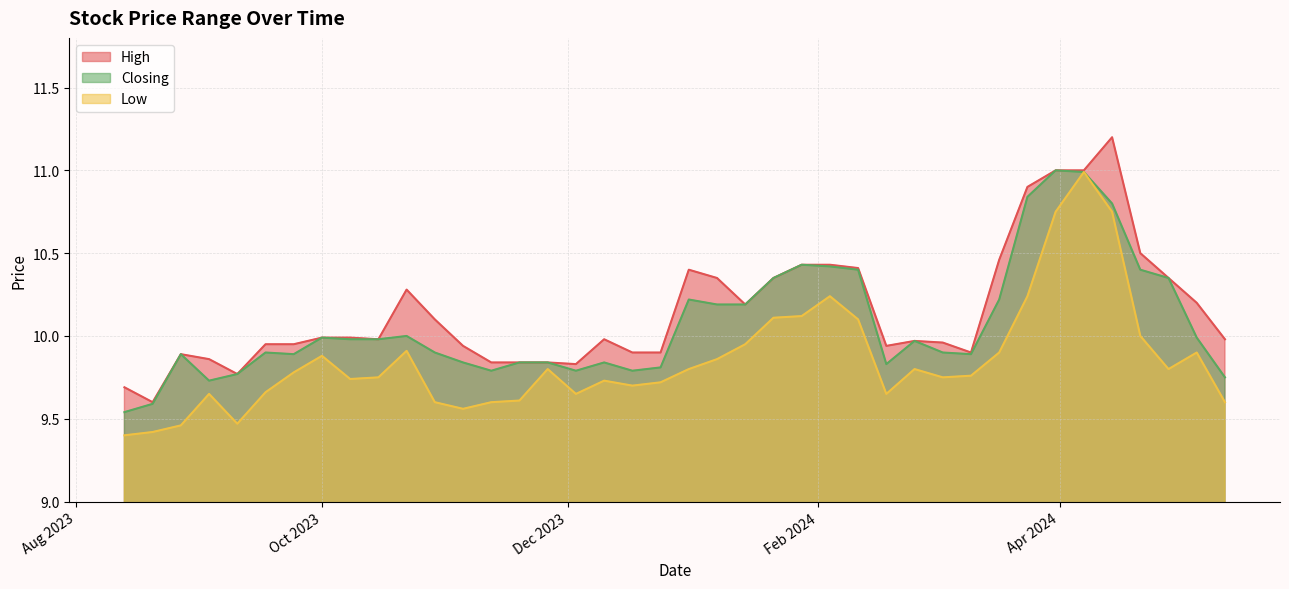

What is the difference between the maximum and minimum values in the Low series?

1.6